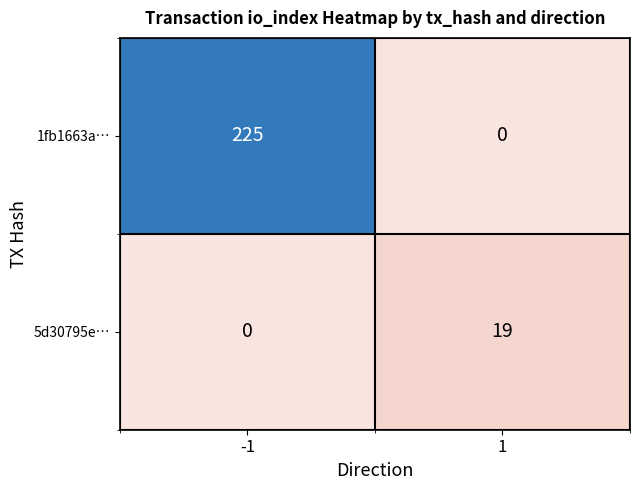

At how many categories does at least one series exceed 186?

1